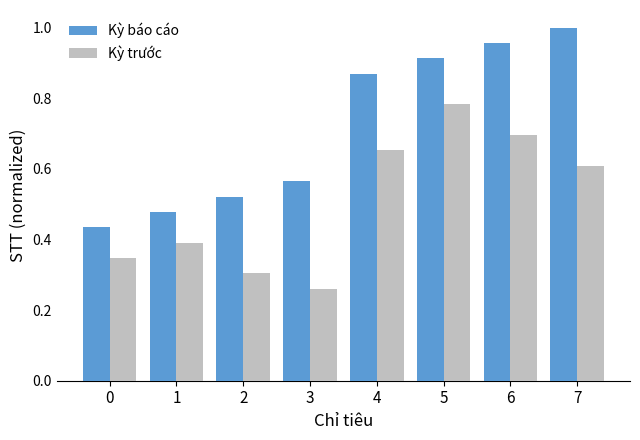

What are all the series names shown in the legend?

Kỳ báo cáo, Kỳ trước